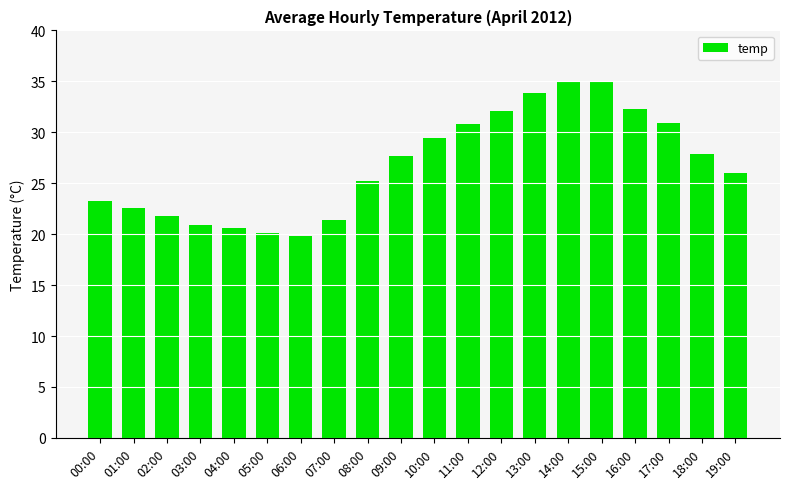

The value at 09:00 is 39.7. True or false?

False